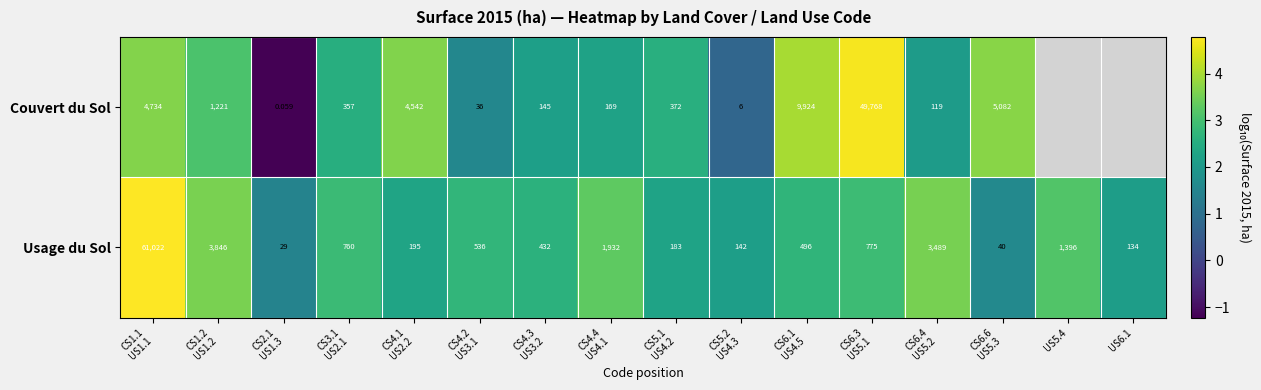

Where is Usage du Sol nearest to the value 3?

CS6.3 US5.1